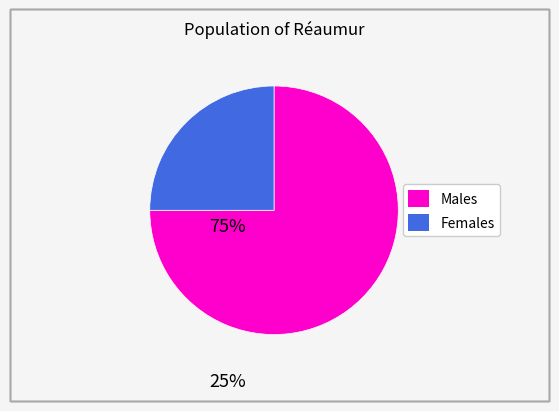

Is there a majority slice in this chart?

Yes